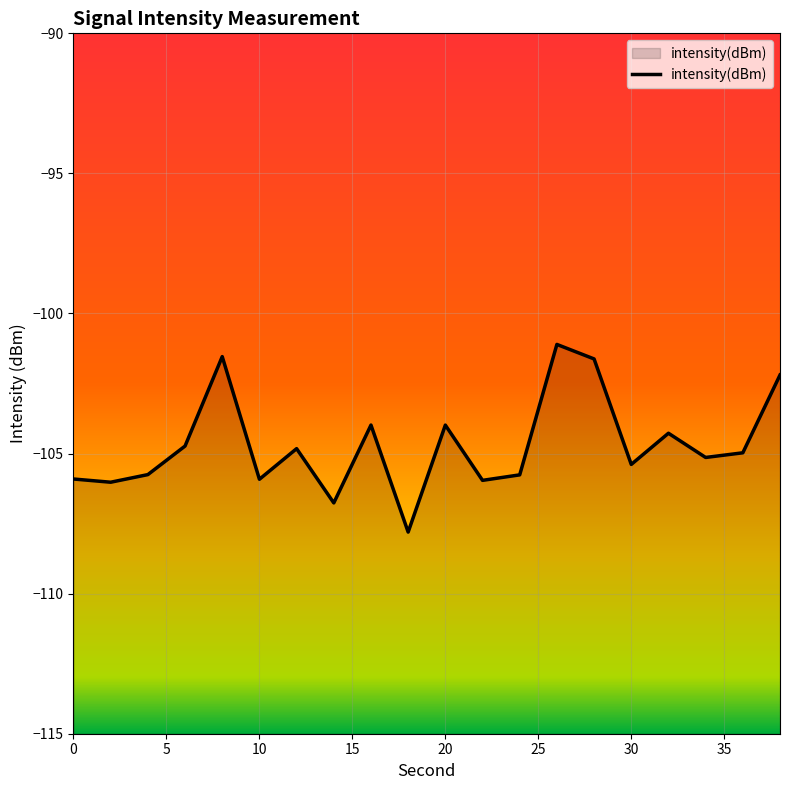

List the labels in order of value, largest first.

26, 8, 28, 38, 16, 20, 32, 6, 12, 36, 34, 30, 4, 24, 0, 10, 22, 2, 14, 18